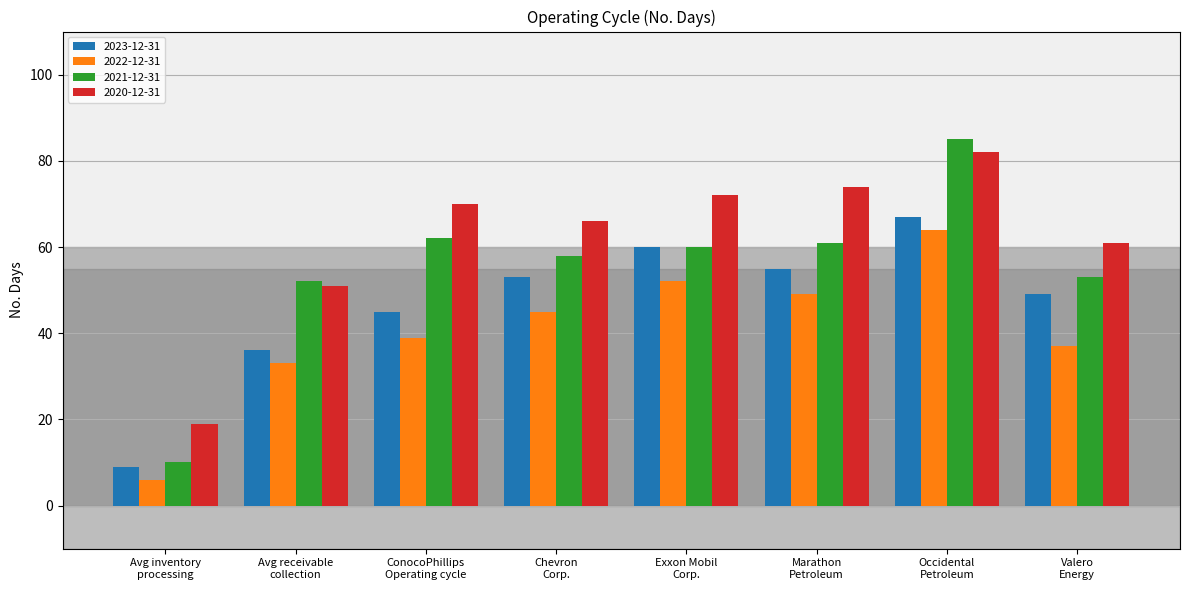

Which category has the lowest value in the 2023-12-31 series?

Avg inventory
processing